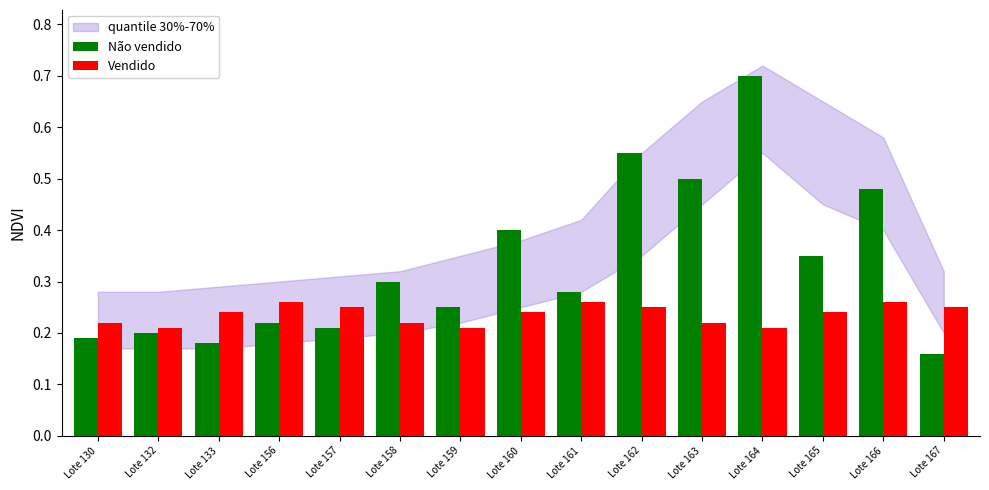

List the series in order of their overall mean, highest first.

Não vendido, Vendido